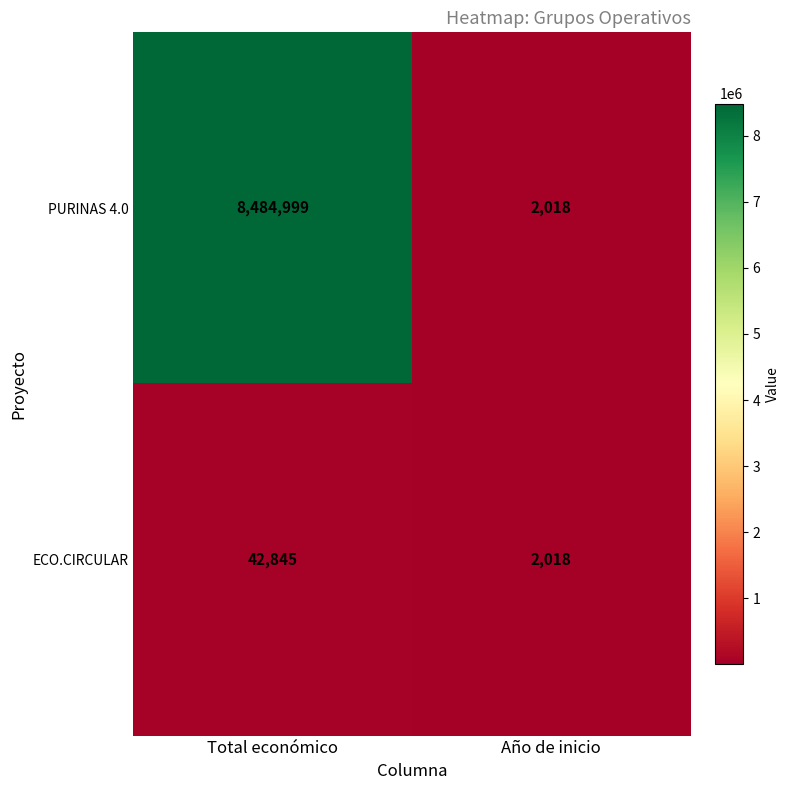

Is it true that ECO.CIRCULAR equals 2018 at Año de inicio?

True